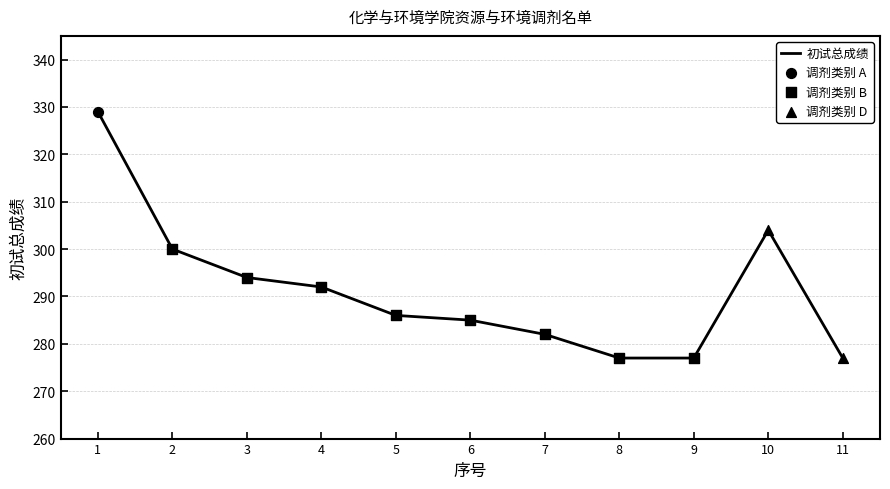

Approximately how many times larger is the value at 5 compared to 4?

1.0